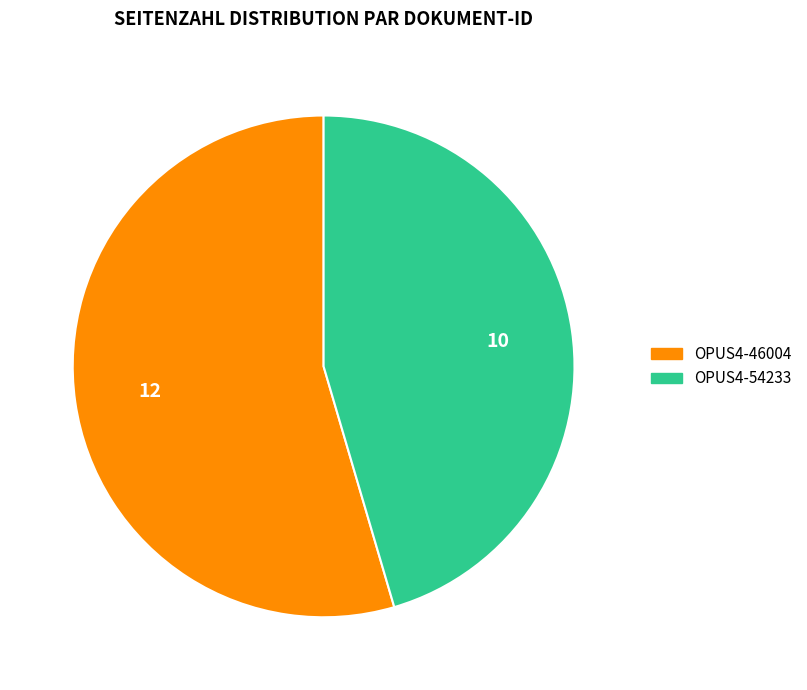

How many slices are in this pie chart?

2